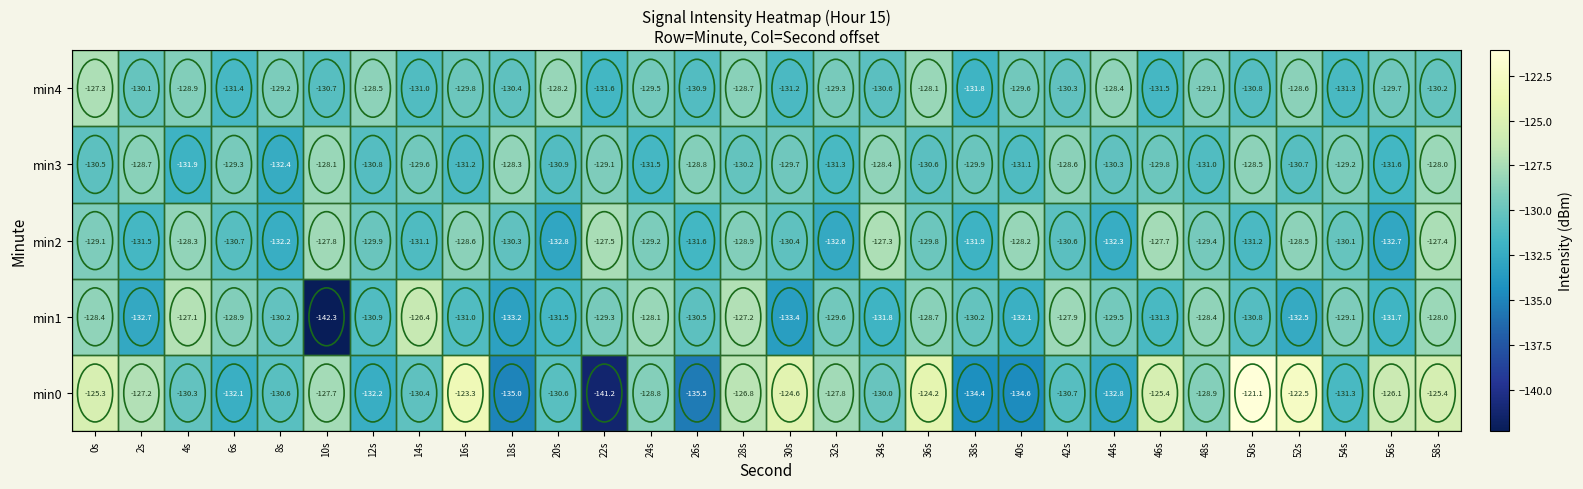

At which label is min1 closest to -134?

30s